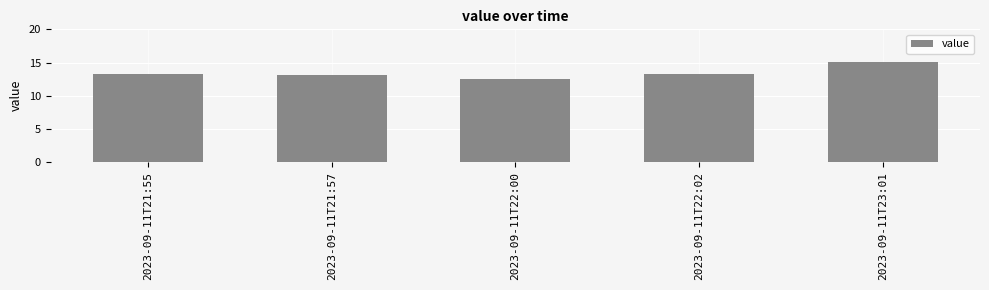

What is the minimum value shown in the chart?

12.6